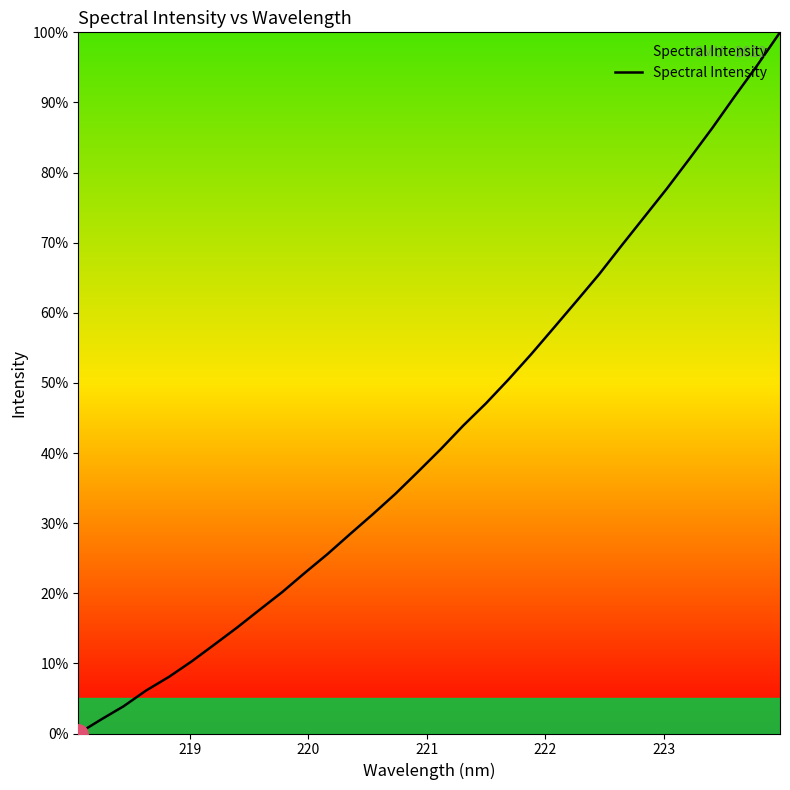

What is the maximum value shown in the chart?

100.0